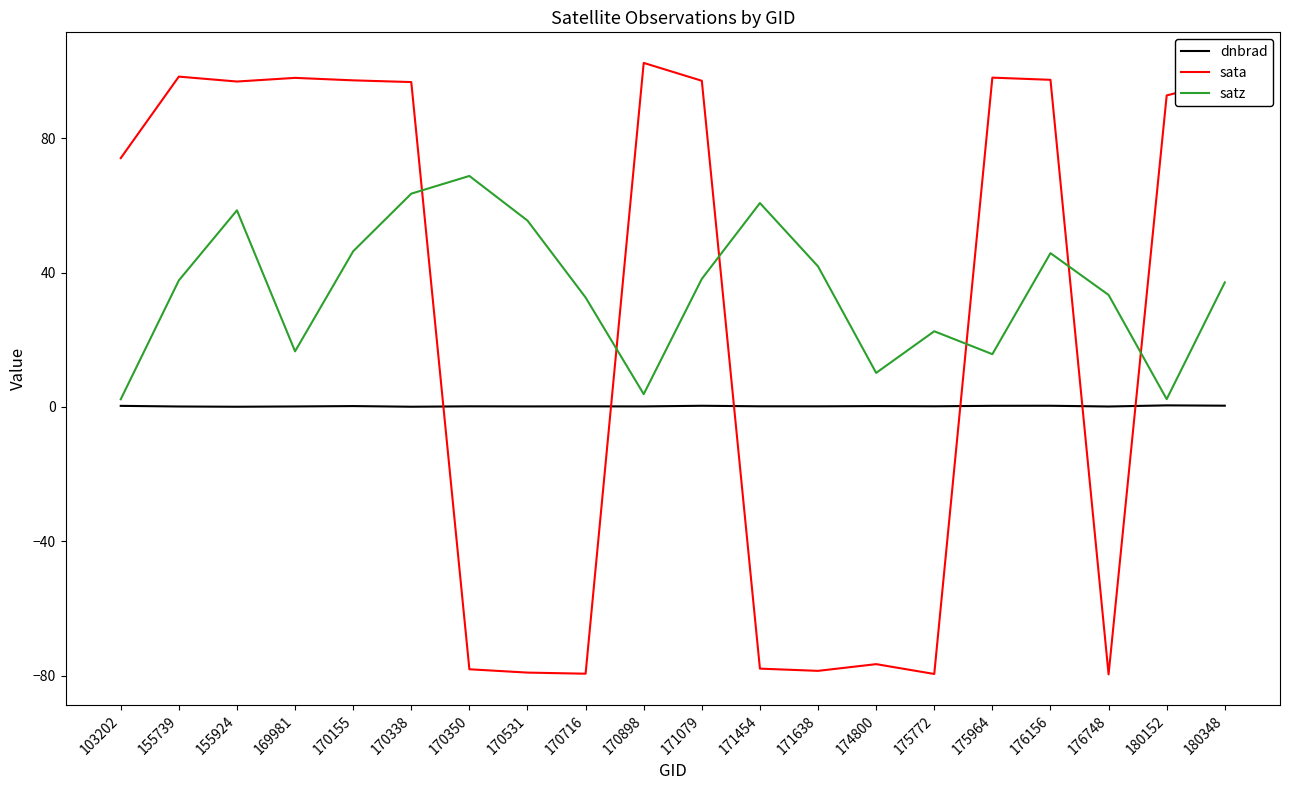

True or false: satz and dnbrad intersect in this chart.

False